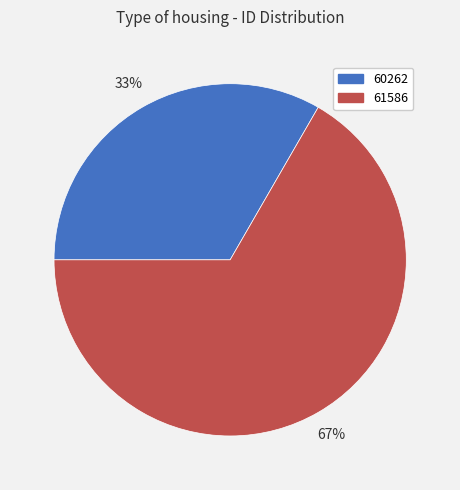

Which slice is the largest?

61586